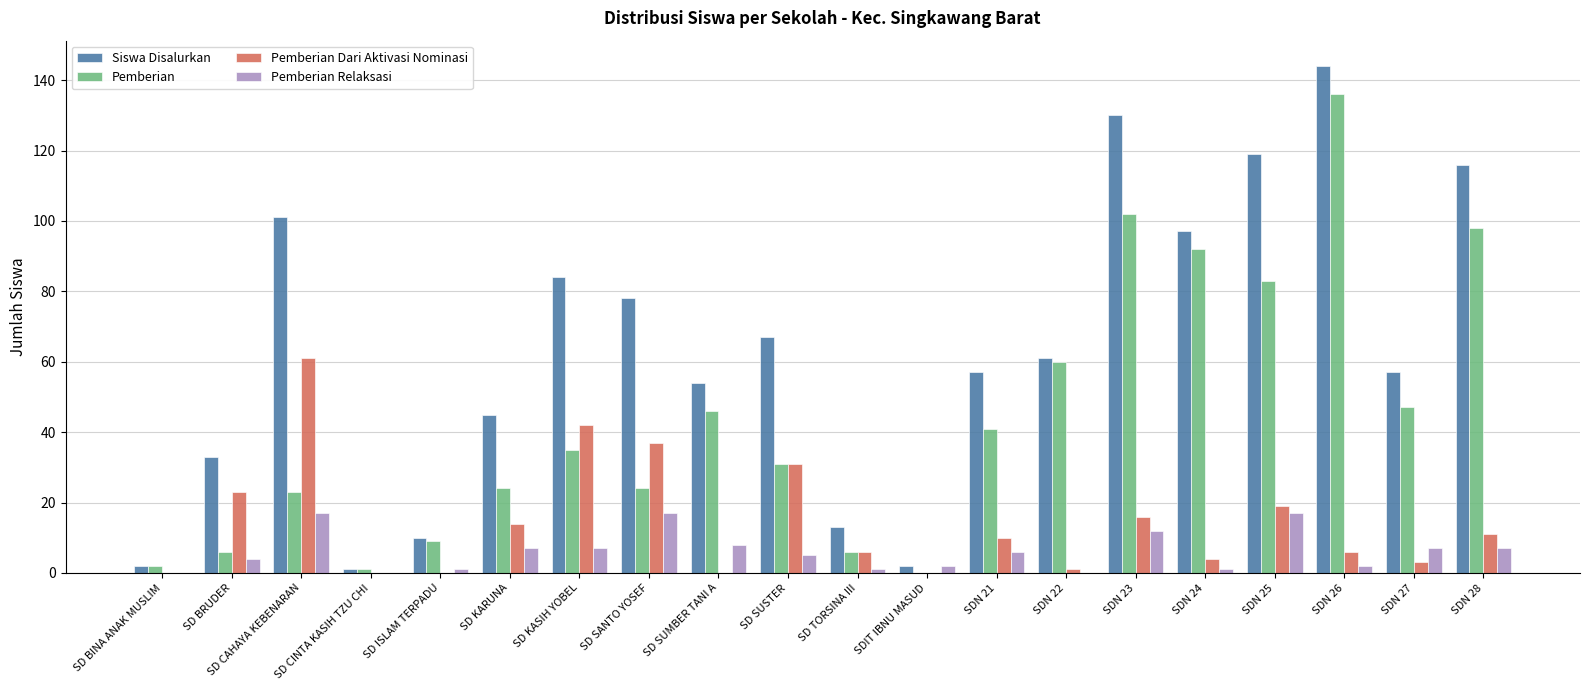

How many categories are shown in the chart?

20